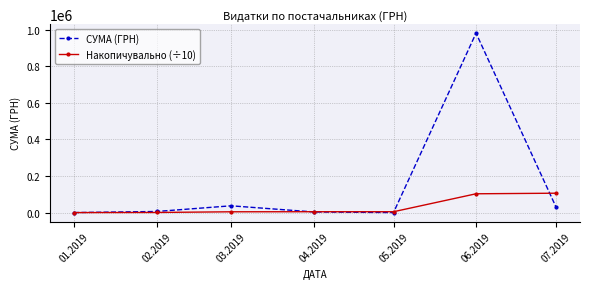

What is the maximum value shown in the chart?

981501.5